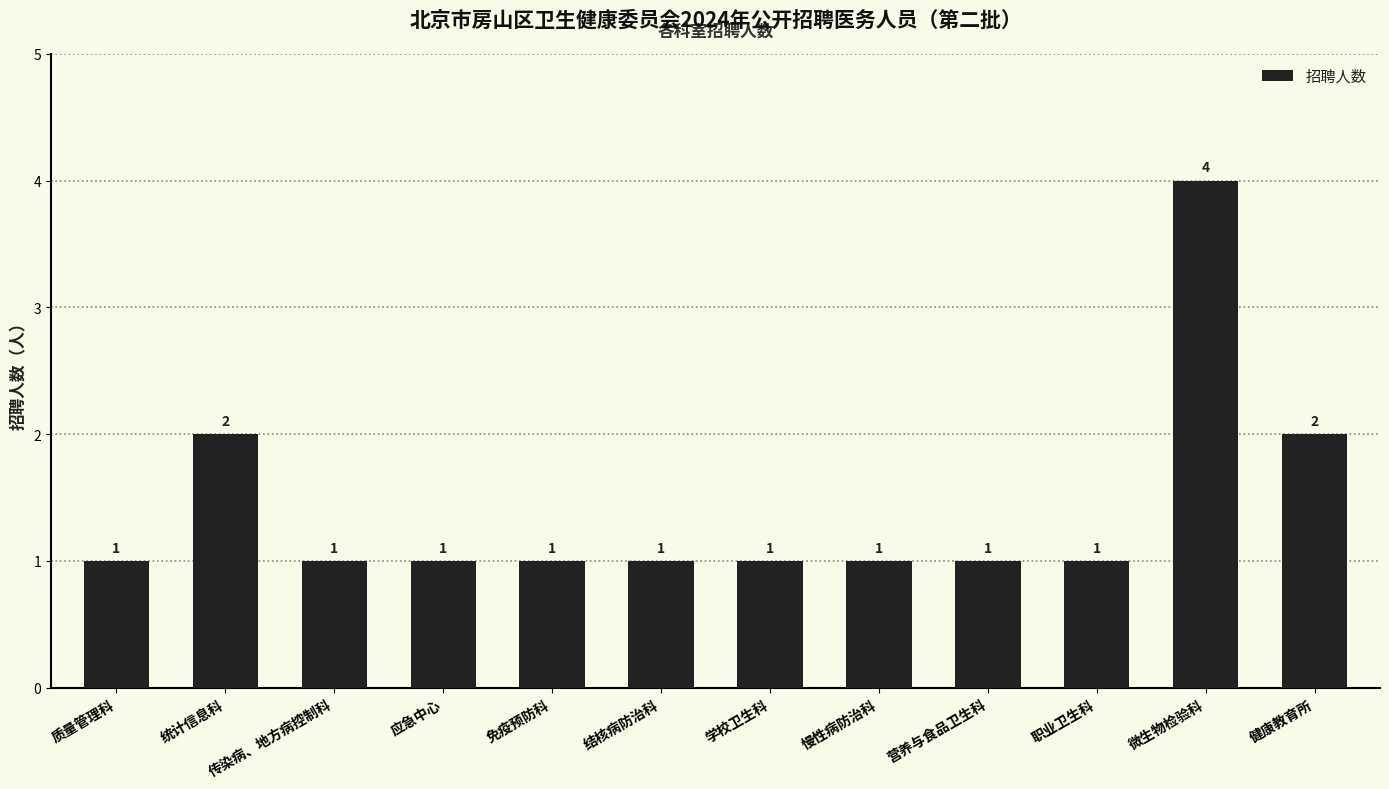

What is the label of the 1st bar from the left?

质量管理科